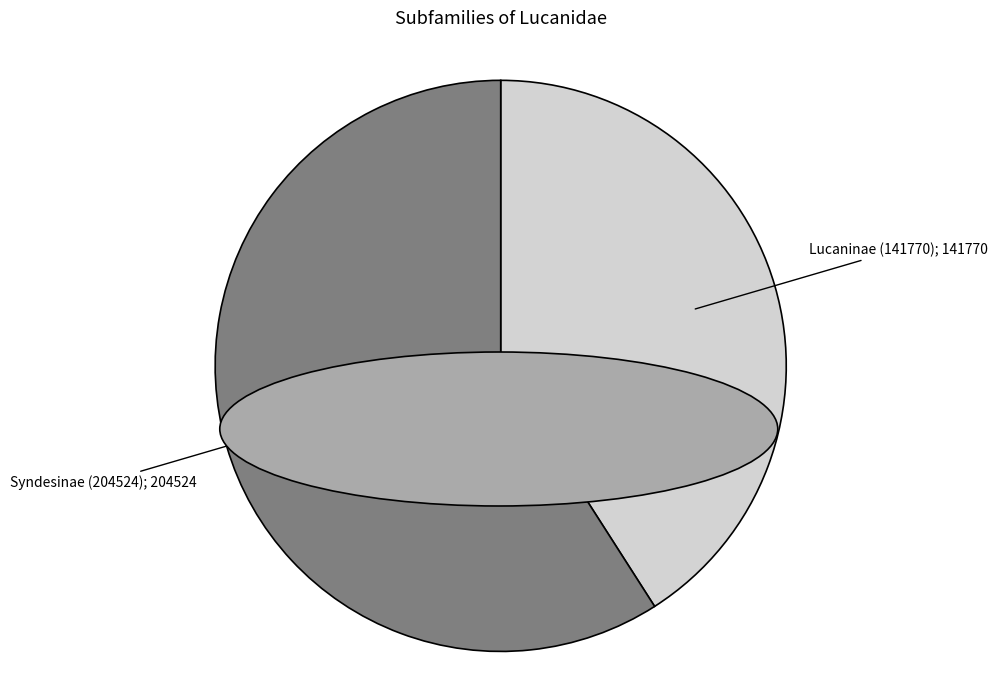

Is there a majority slice in this chart?

Yes